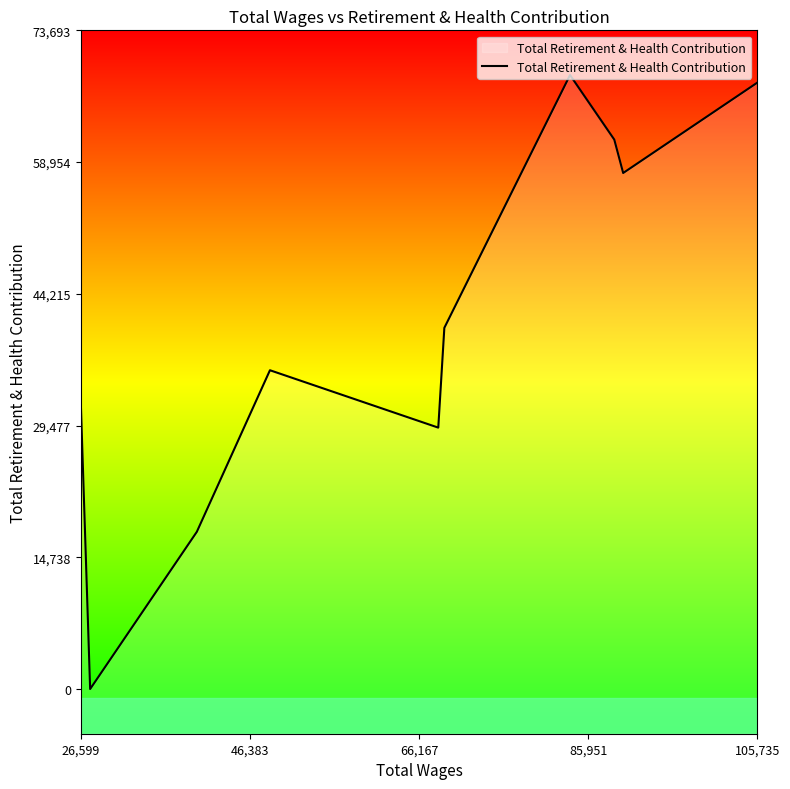

How many lines are shown in the chart?

1